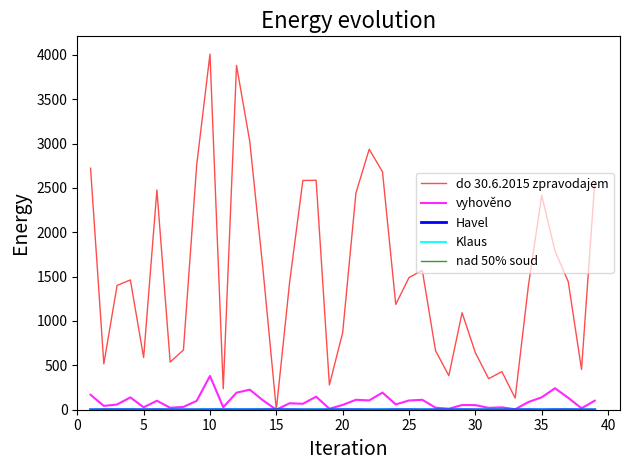

What is the highest value of the vyhověno series?

380